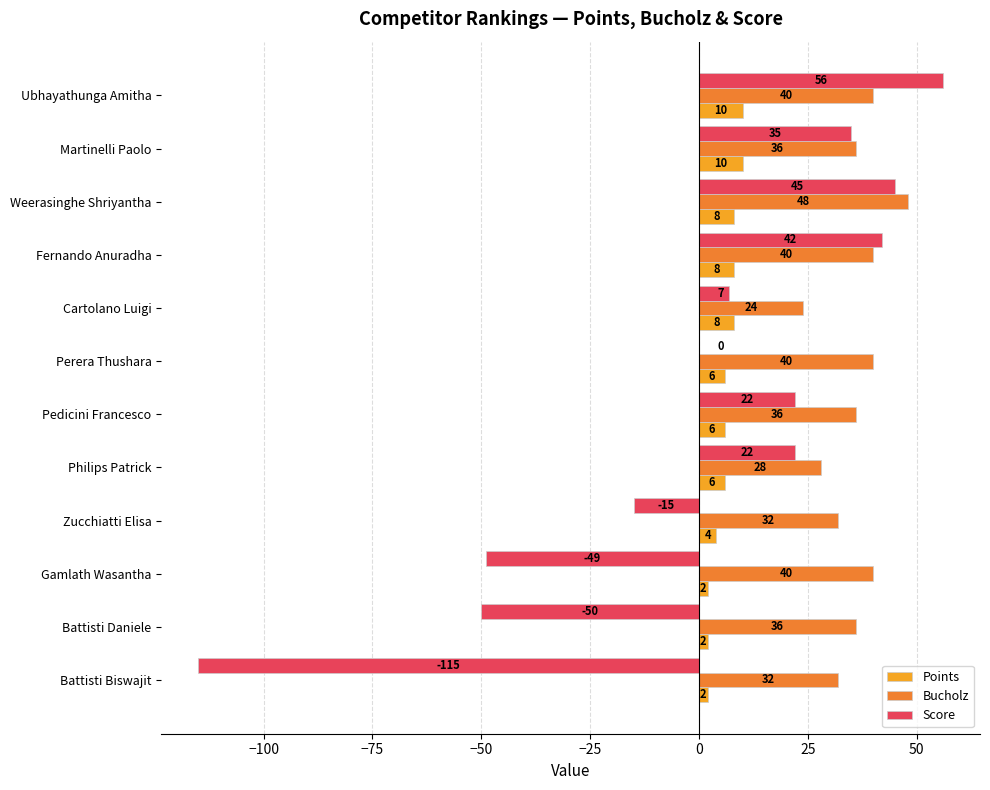

What are all the series names shown in the legend?

Points, Bucholz, Score